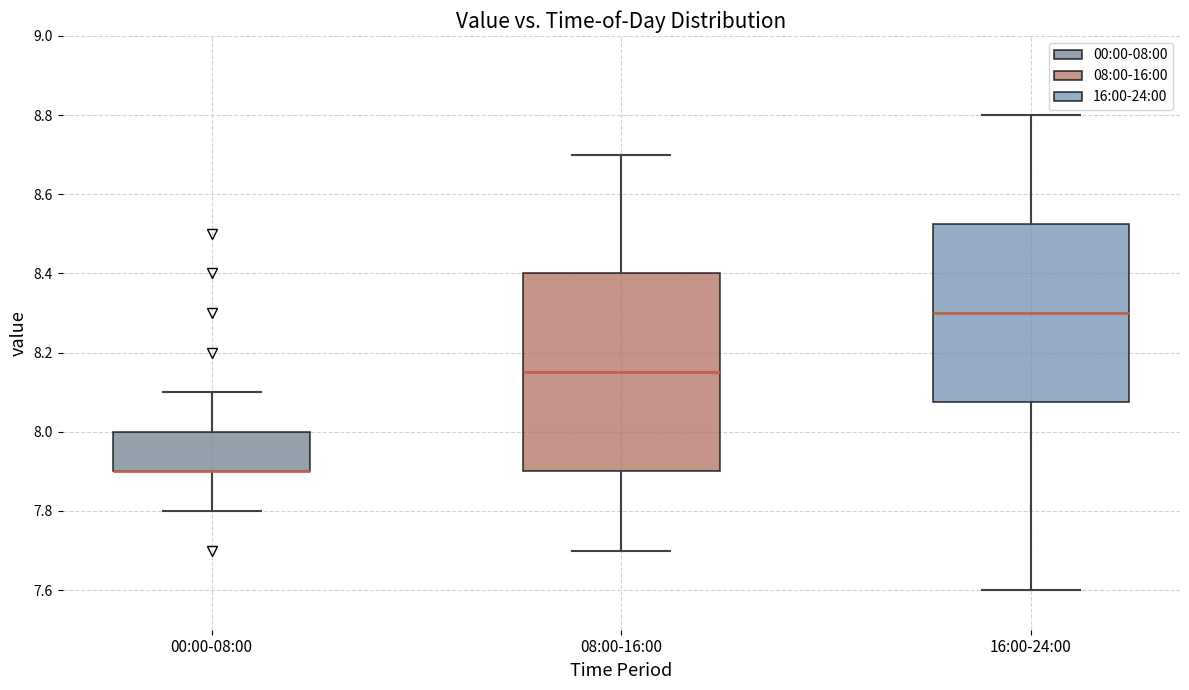

Which box is the tallest, from its lower edge to its upper edge?

08:00-16:00